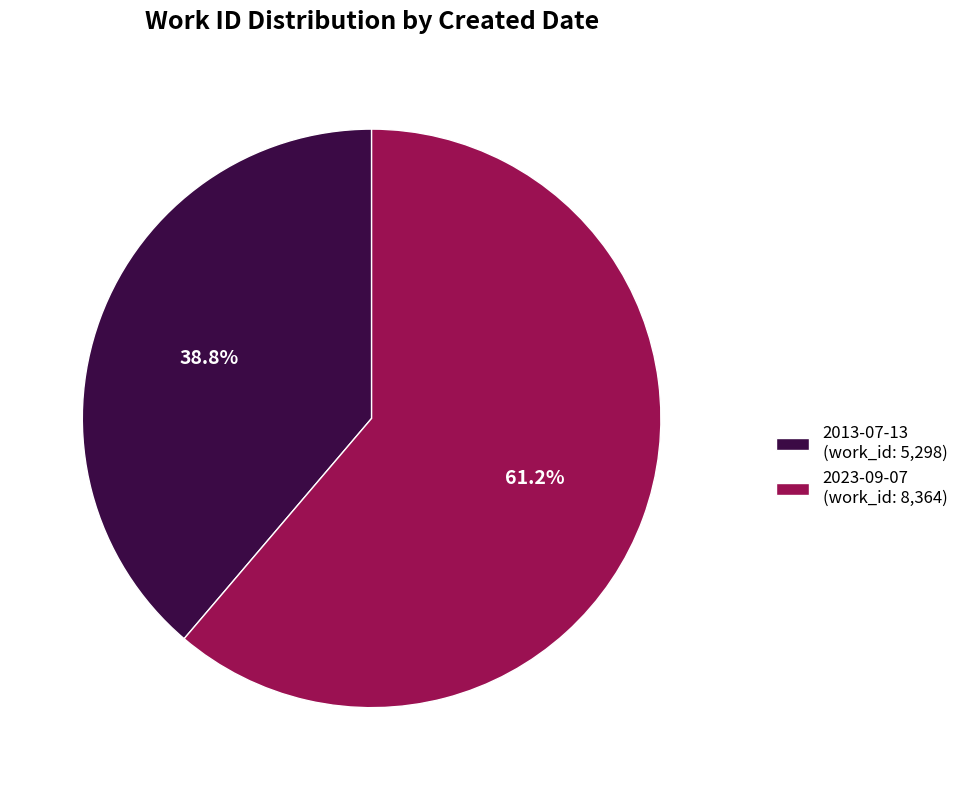

Is it true that 2023-09-07 is 55% of the pie?

False